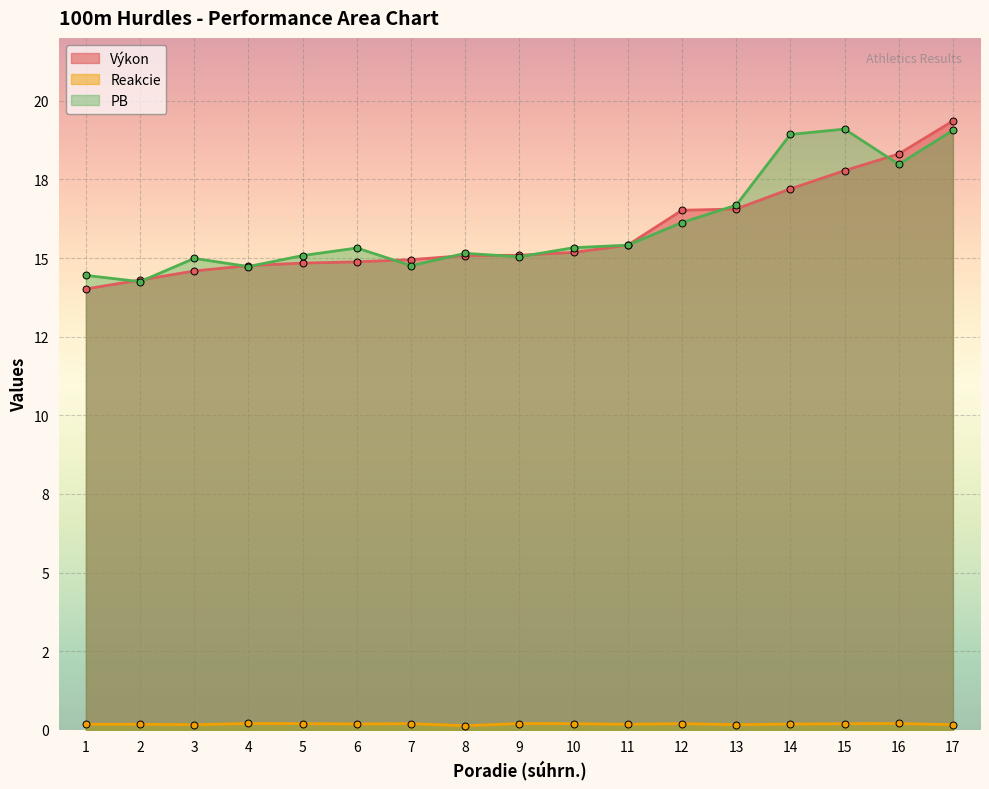

How many lines are shown in the chart?

3